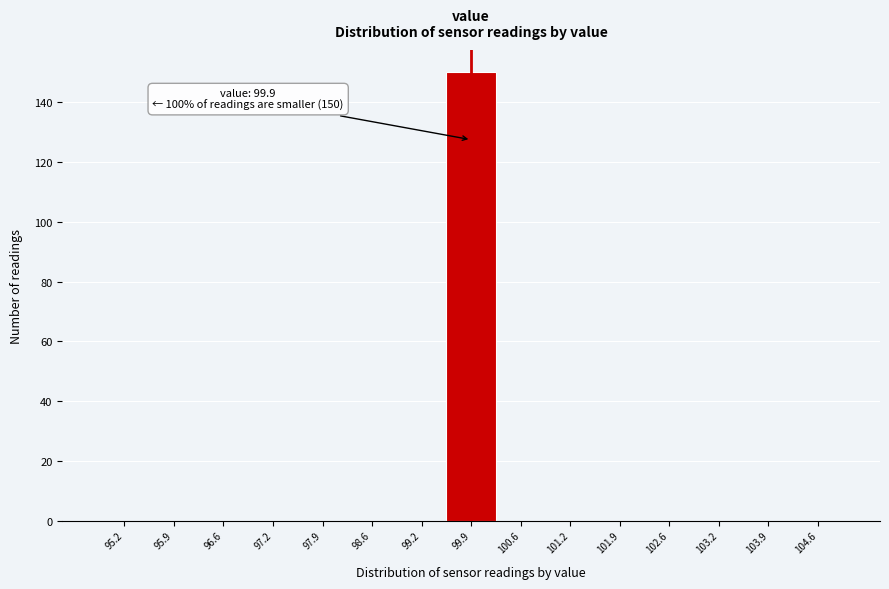

Over which range of the x-axis is the bar tallest?

99.6 to 100.2